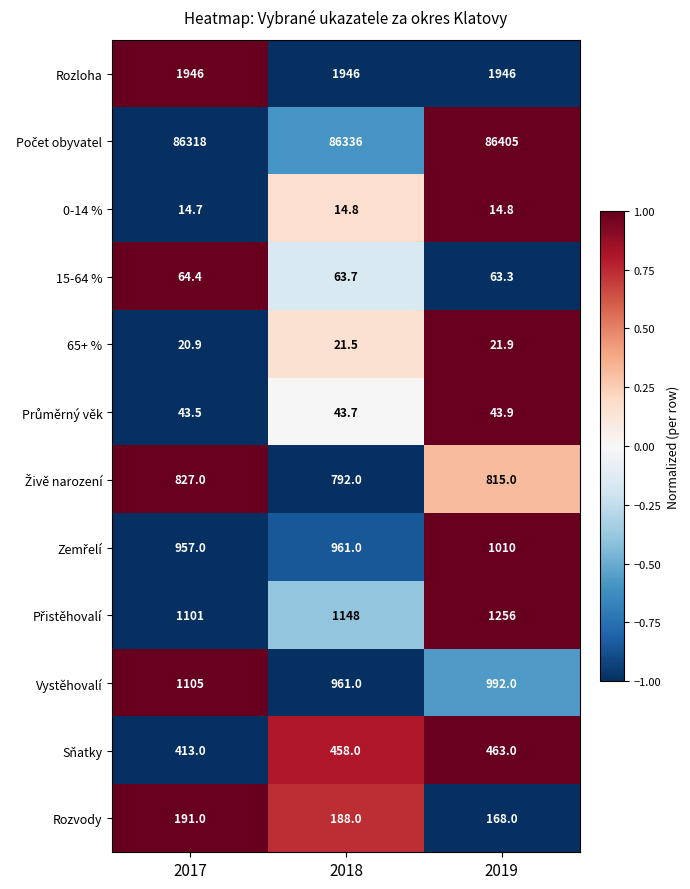

What is the sum of all Rozvody values?

547.0